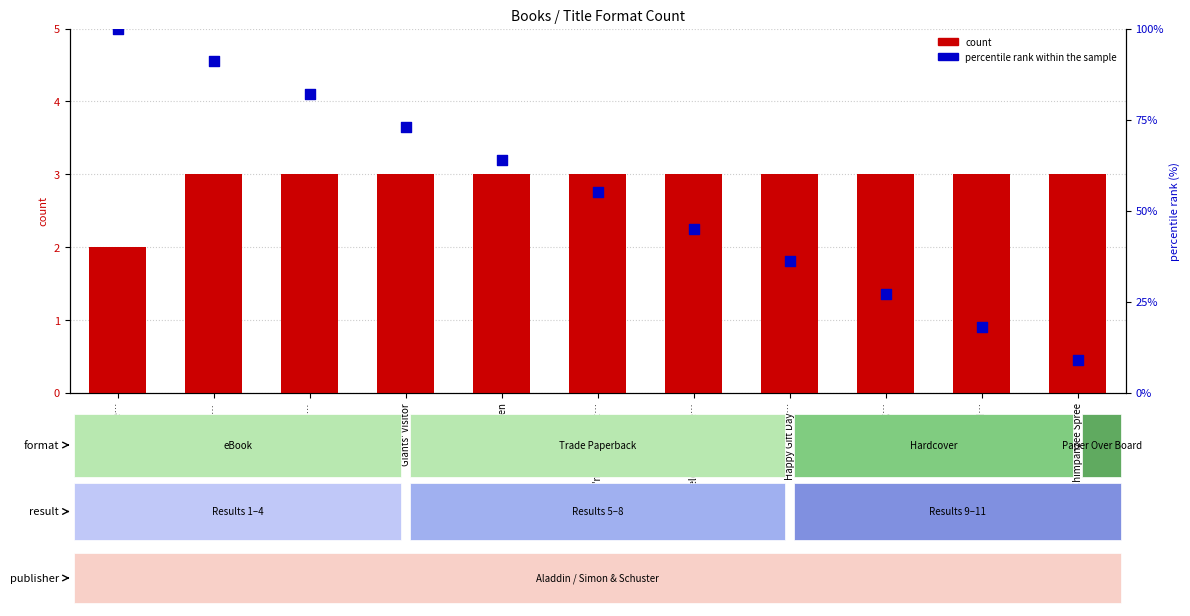

What are all the series names shown in the legend?

count, percentile rank within the sample